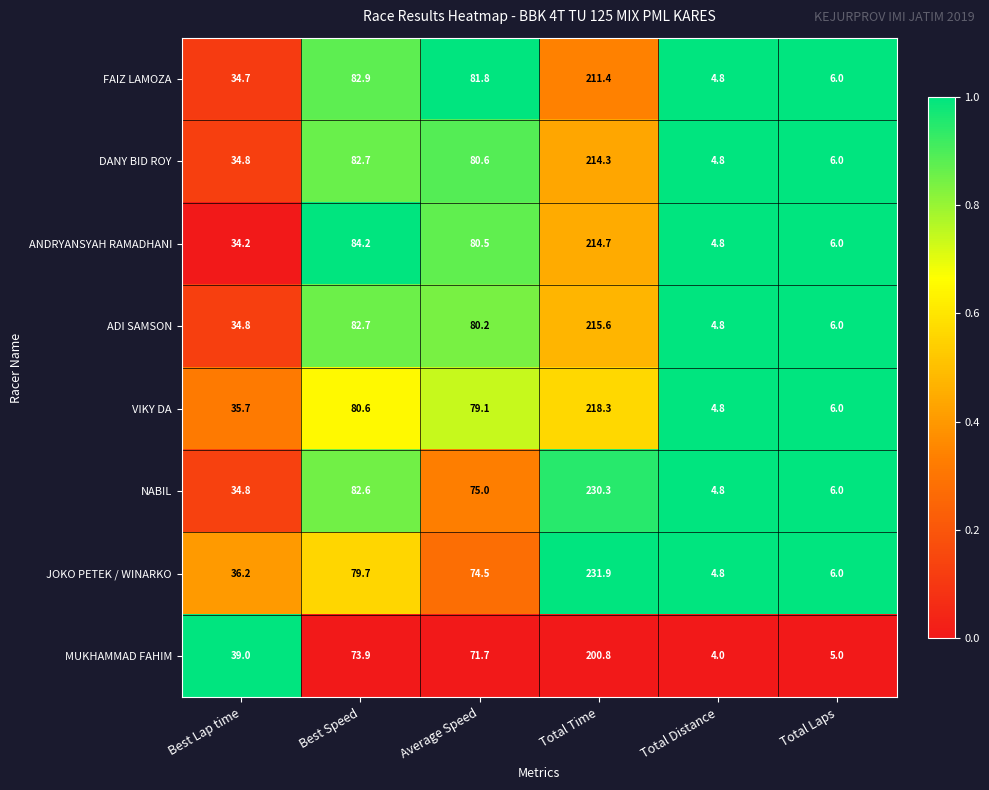

What is the difference between the JOKO PETEK / WINARKO values at Total Laps and Total Distance?

1.2